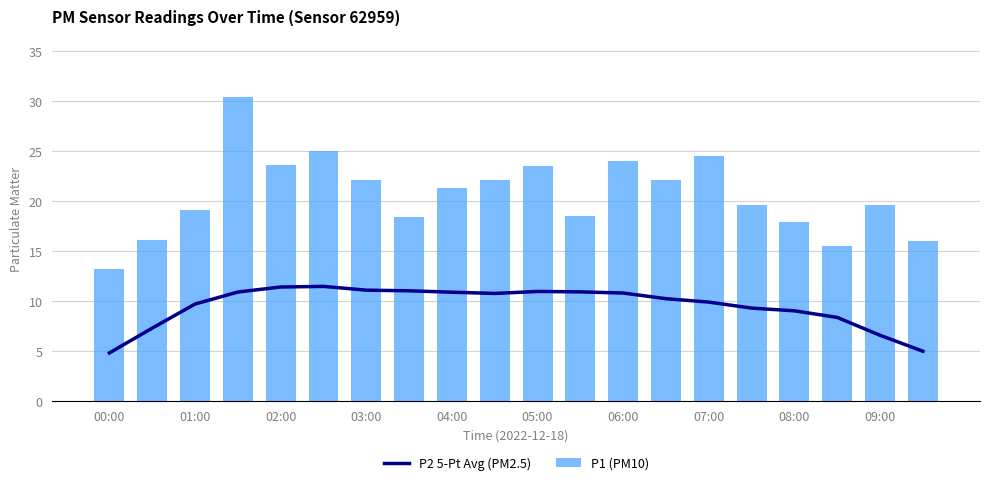

Which series has the largest total across all categories?

P1 (PM10)